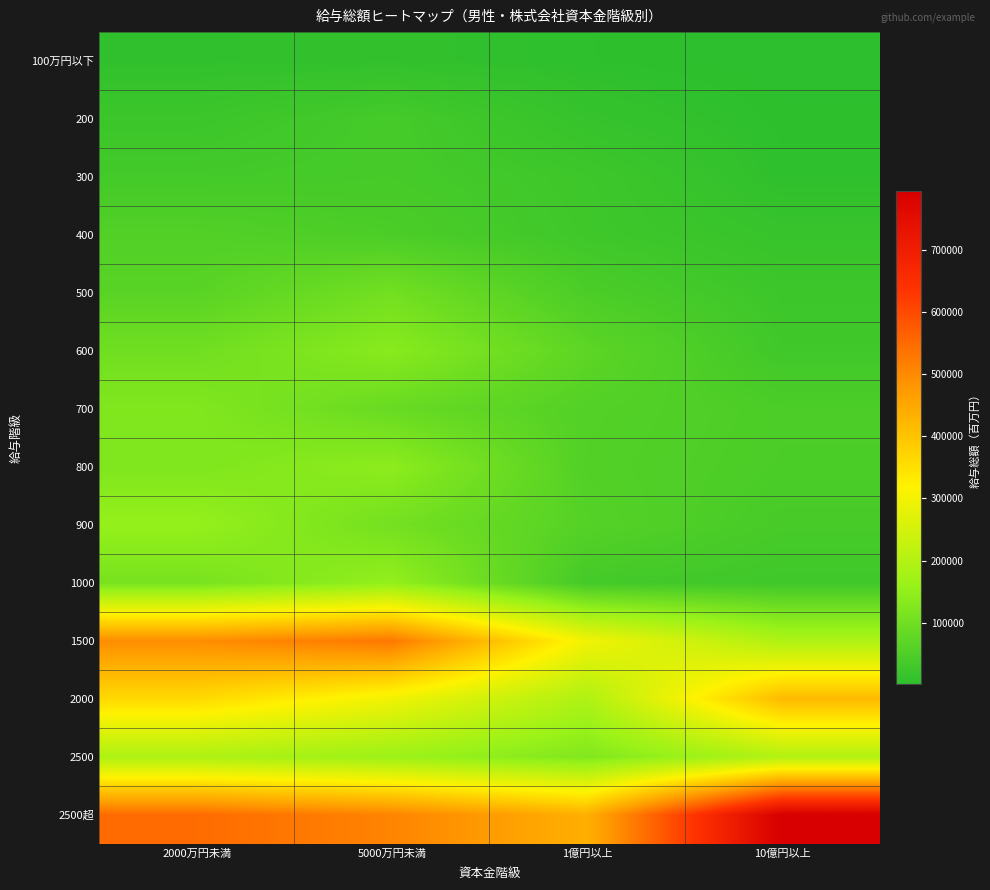

Which series changed the most between 1億円以上 and 10億円以上?

2500超